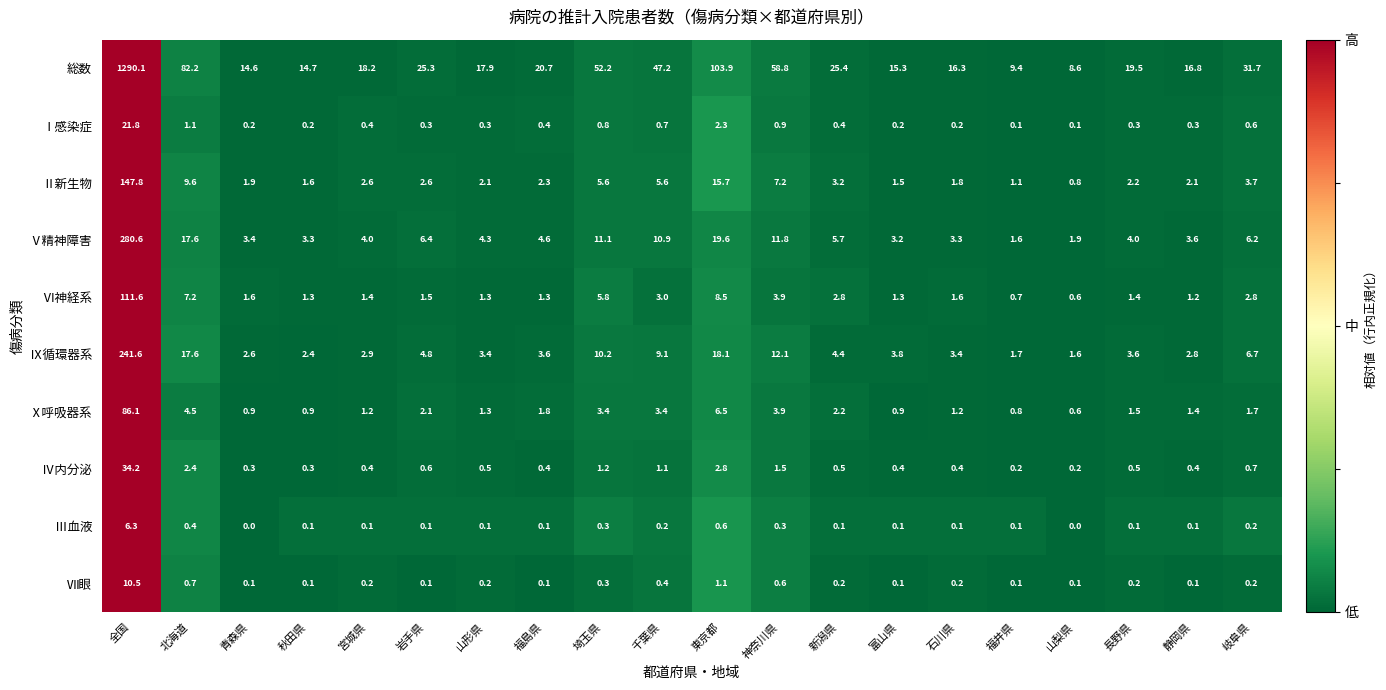

Which series has the largest total across all categories?

総数